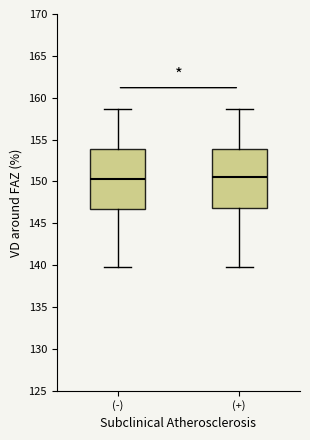

Reading left to right, read every box against the y-axis: the position of its median line, the range the box covers, and the ends of its whiskers. The values are not printed on the chart, so give them approximately, as read against the axis.

(-): median 150.5, box 147.0 to 154.0, whiskers 140.0 to 158.5
(+): median 150.5, box 147.0 to 154.0, whiskers 140.0 to 158.5